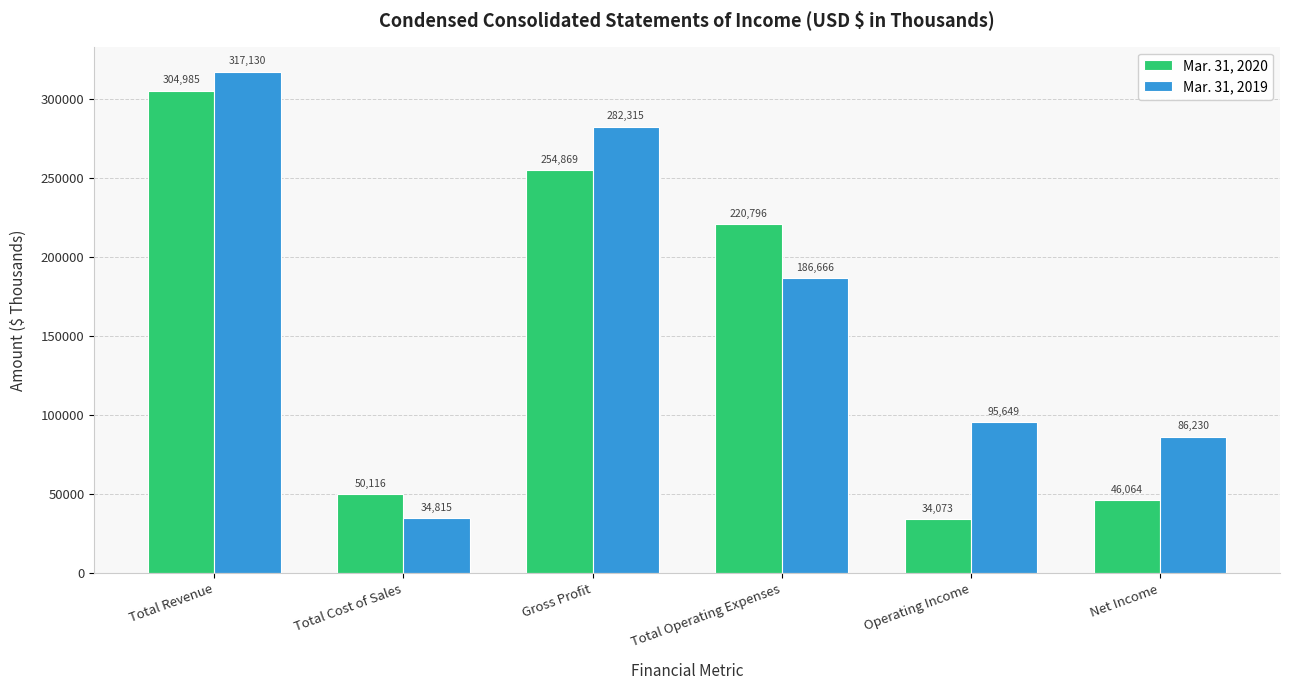

What position from the right is Total Cost of Sales?

5